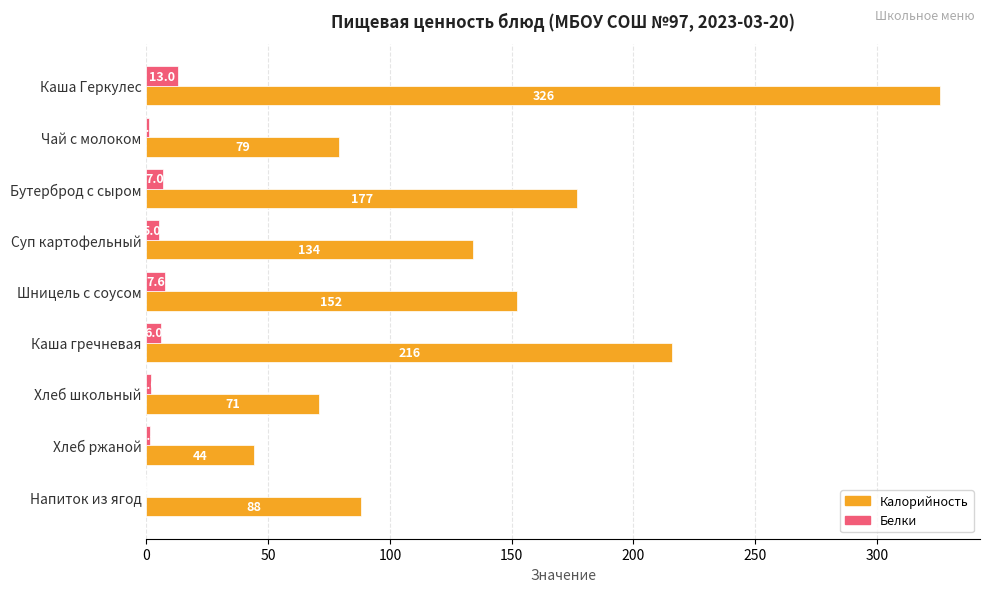

What is the sum of the Белки values at Хлеб ржаной and Шницель с соусом?

9.0